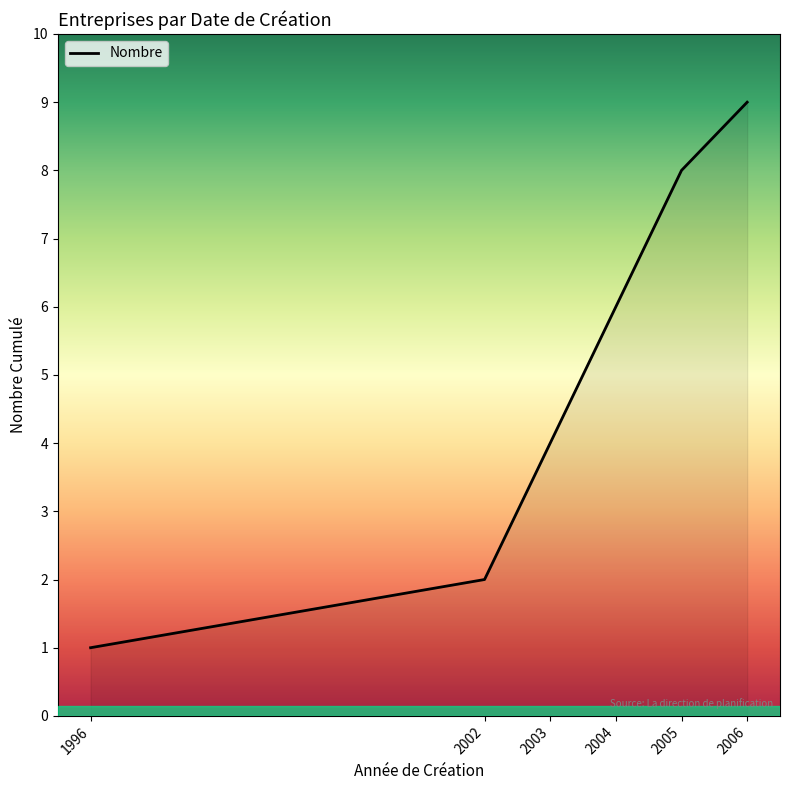

What is the maximum value shown in the chart?

9